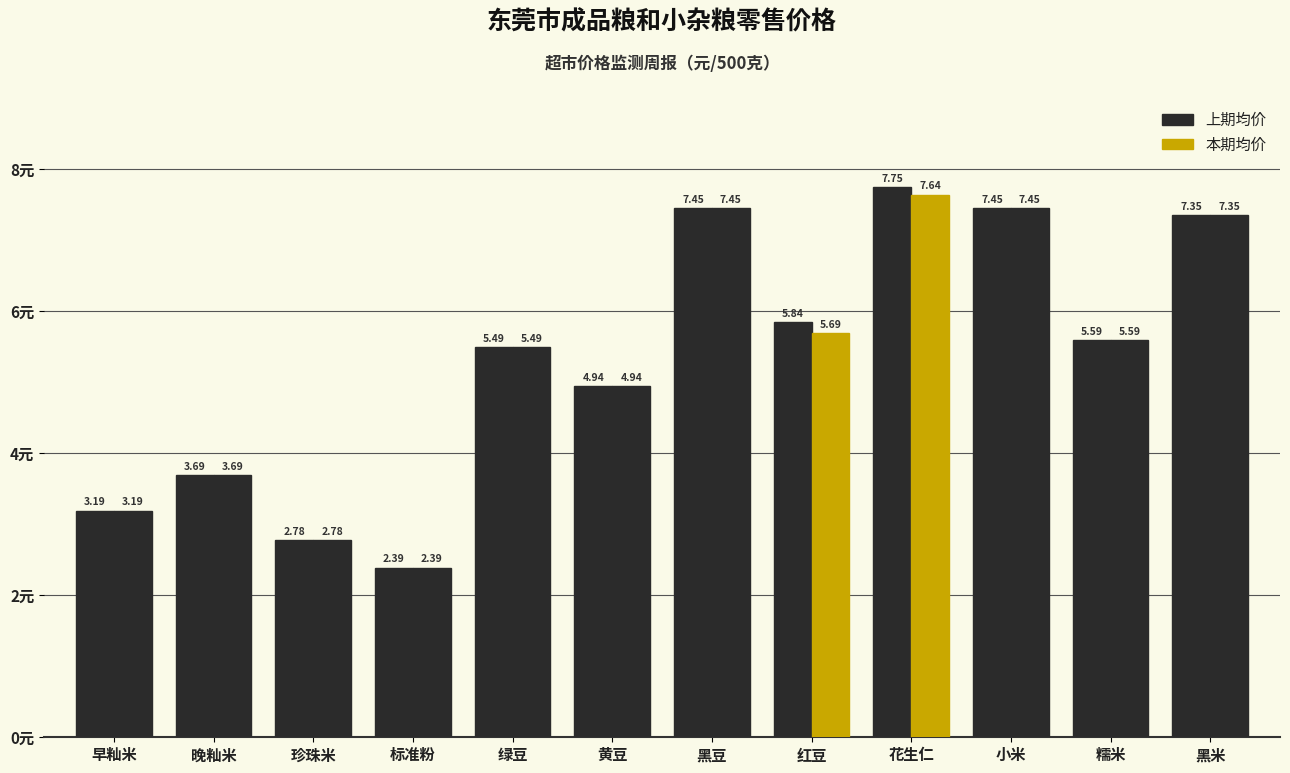

How many values in the 本期均价 series exceed 5?

7